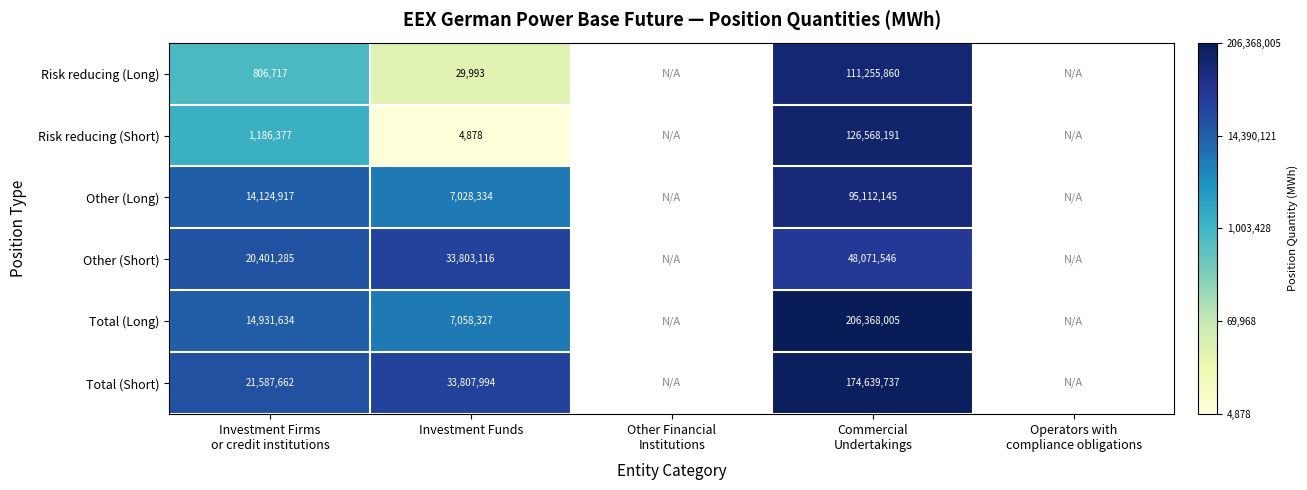

Which category has the lowest value in the Other (Short) series?

Investment Firms or credit institutions